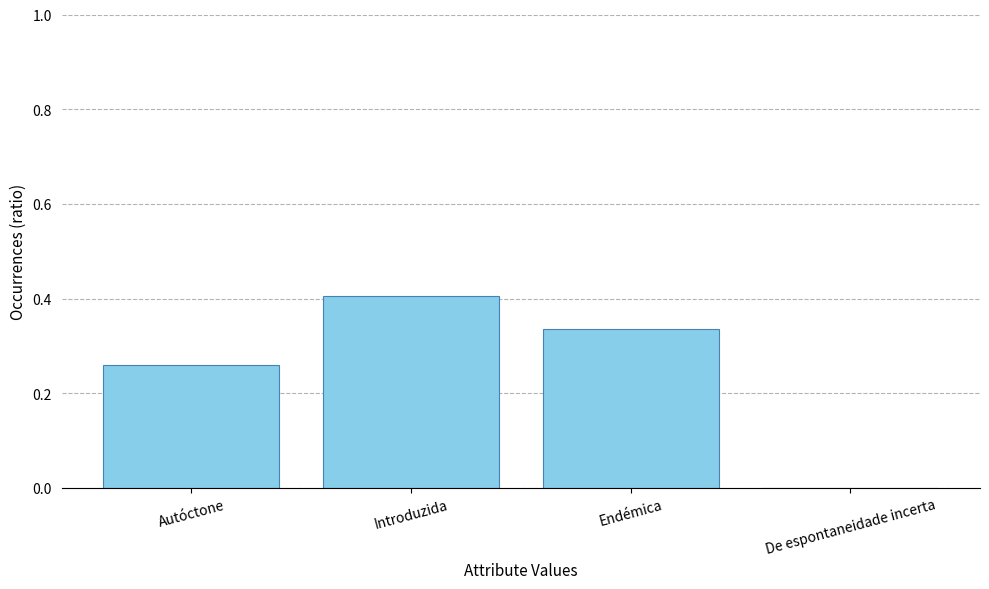

Is it true that the value at Introduzida is 0.4?

True